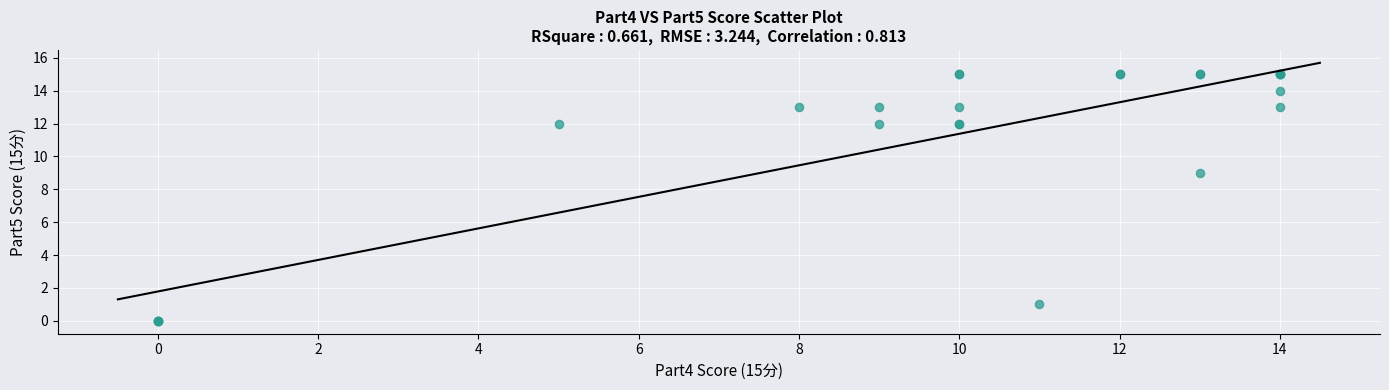

What Y value in the scatter plot is closest to 7?

9